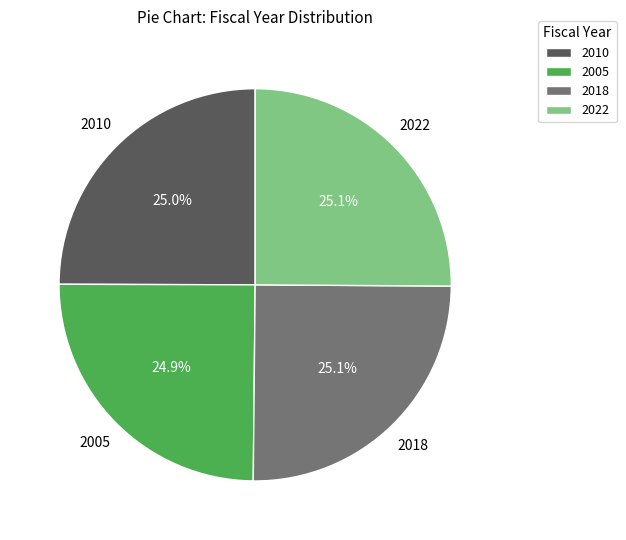

What is the ratio of the value at 2010 to the value at 2022?

1.0